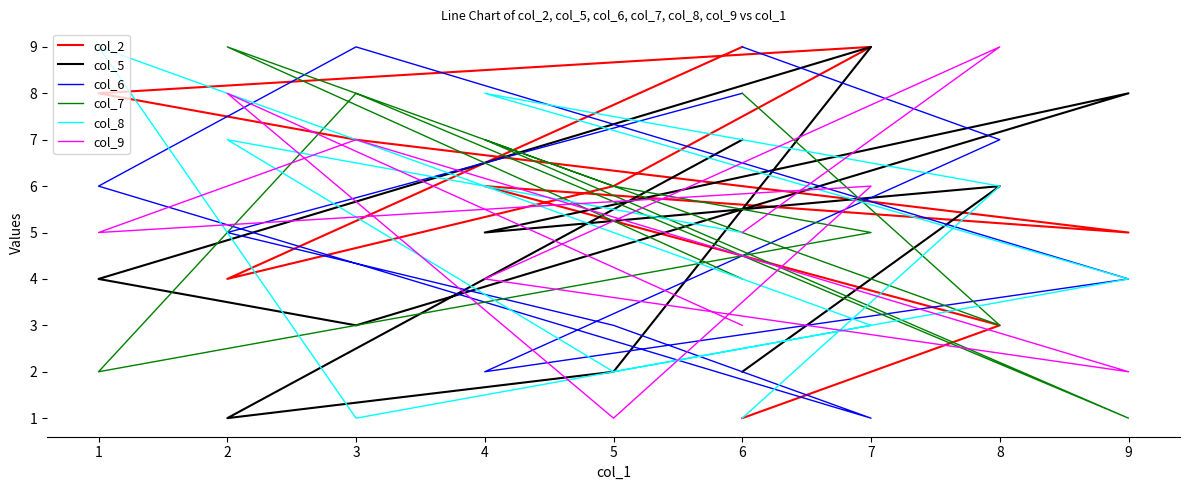

Which series has the largest range (max minus min)?

col_2